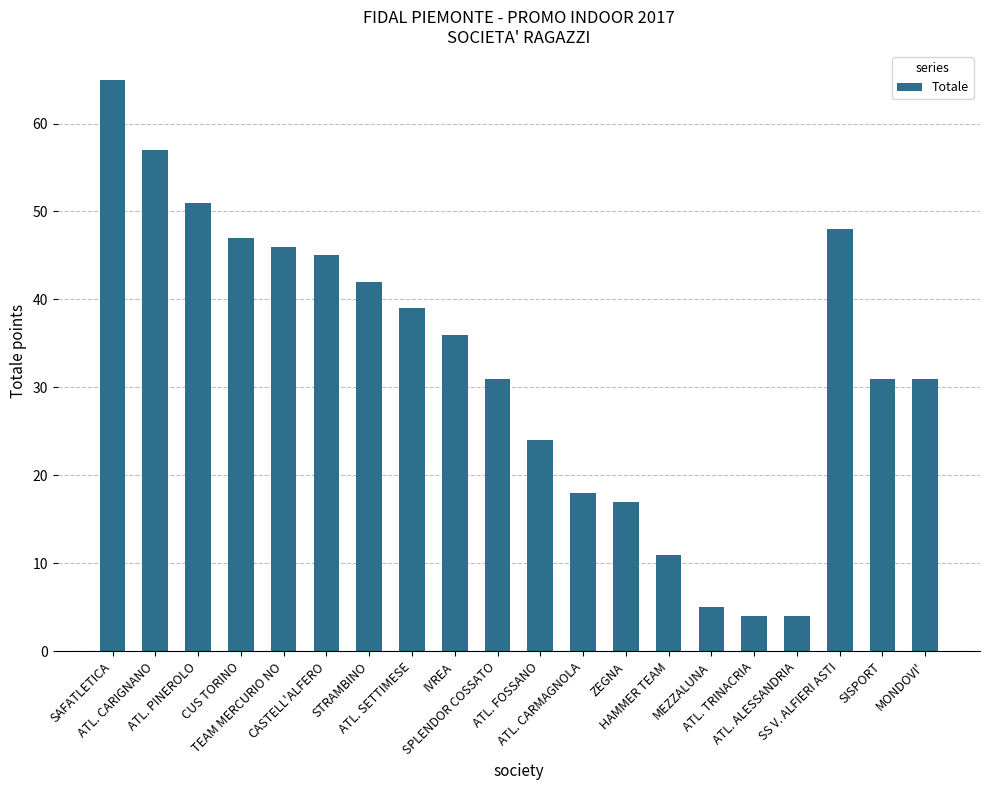

The chart shows a value of 72 at CUS TORINO. True or false?

False